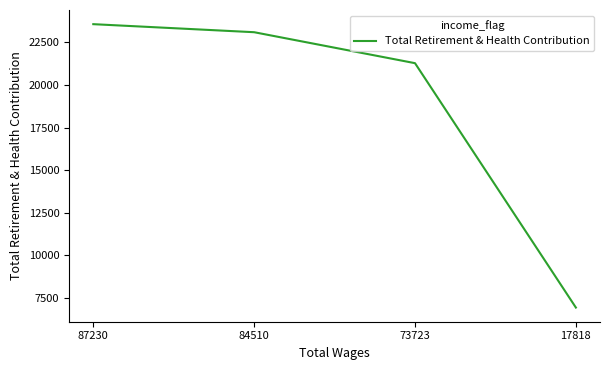

What is the sum of the values at 17818 and 87230?

30513